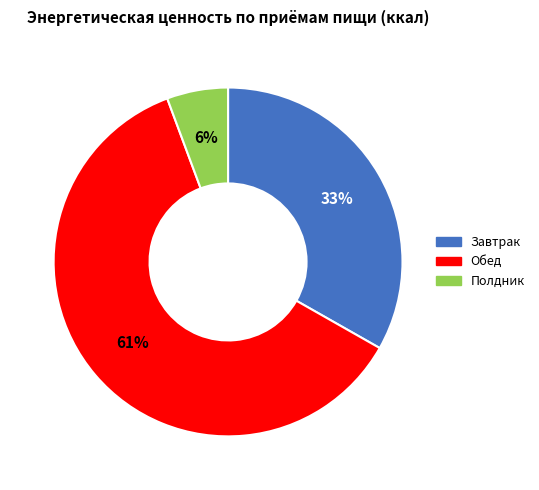

To the nearest percent, what portion does Полдник represent?

6%